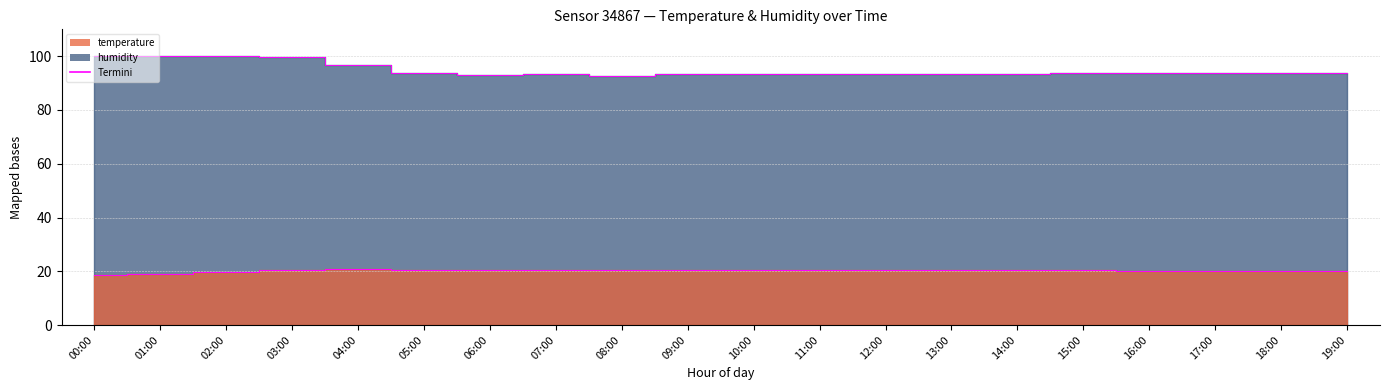

List the series in order of their overall mean, lowest first.

temperature, humidity